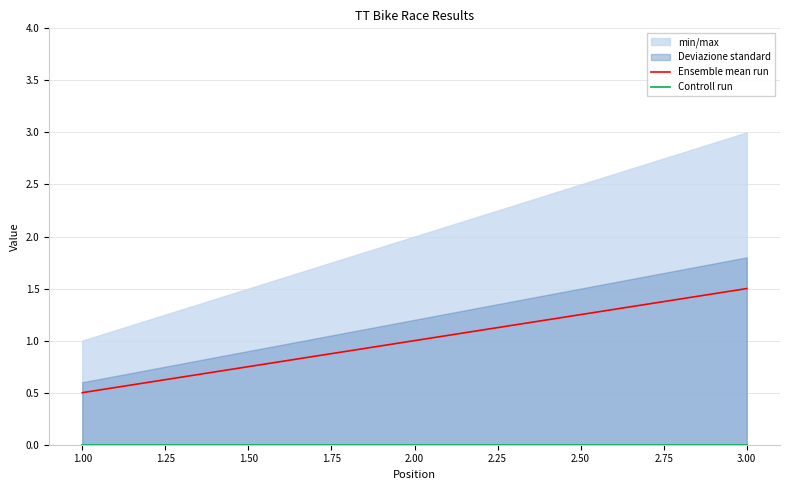

At which label does Ensemble mean run reach its minimum?

1.00